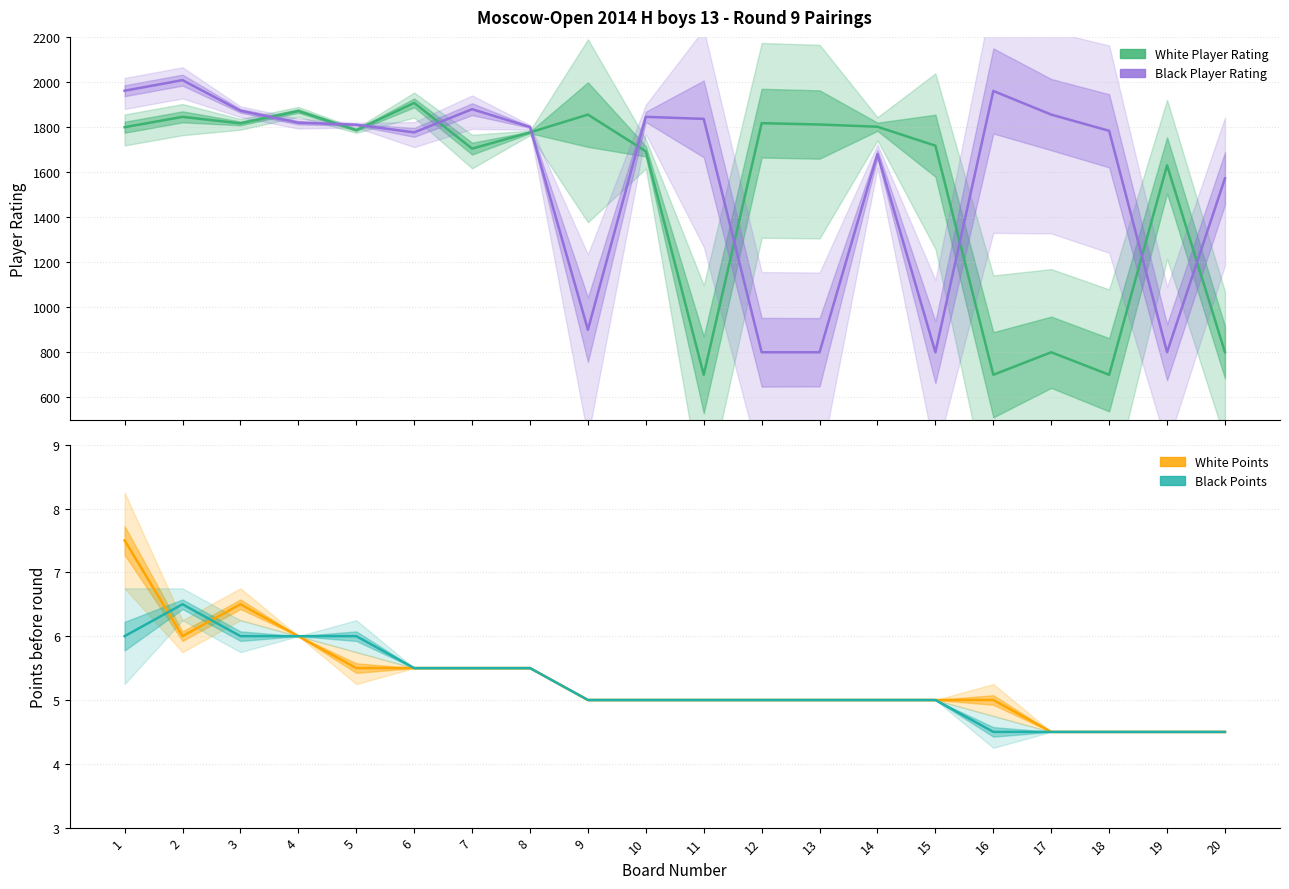

Rank the categories by White Points value from highest to lowest.

1, 3, 2, 4, 5, 6, 7, 8, 9, 10, 11, 12, 13, 14, 15, 16, 17, 18, 19, 20